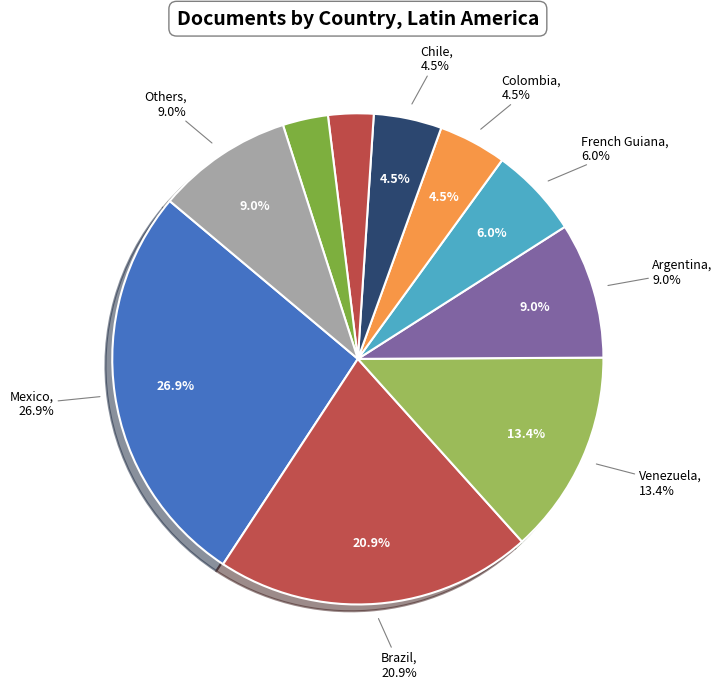

Do Brazil and French Guiana together represent more than half of the pie?

No